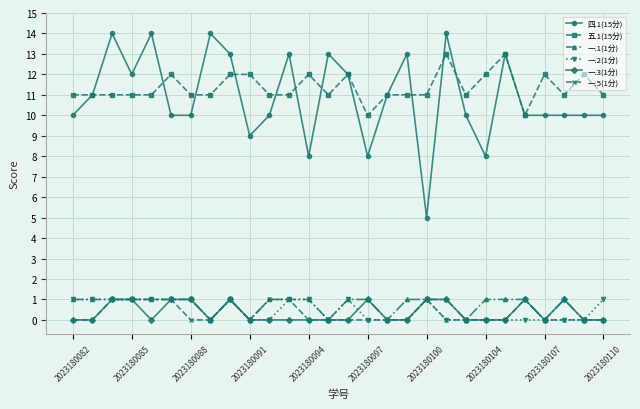

True or false: 五.1(15分) and 一.1(1分) cross at least once.

False